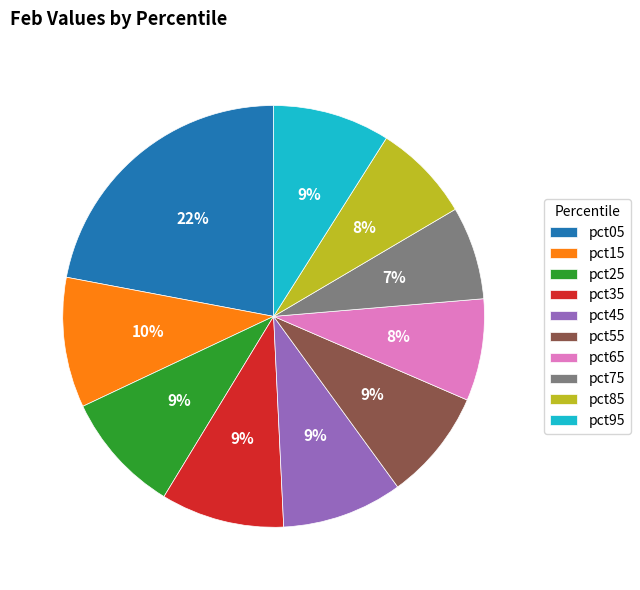

Does pct65 account for over 50% of the chart?

No